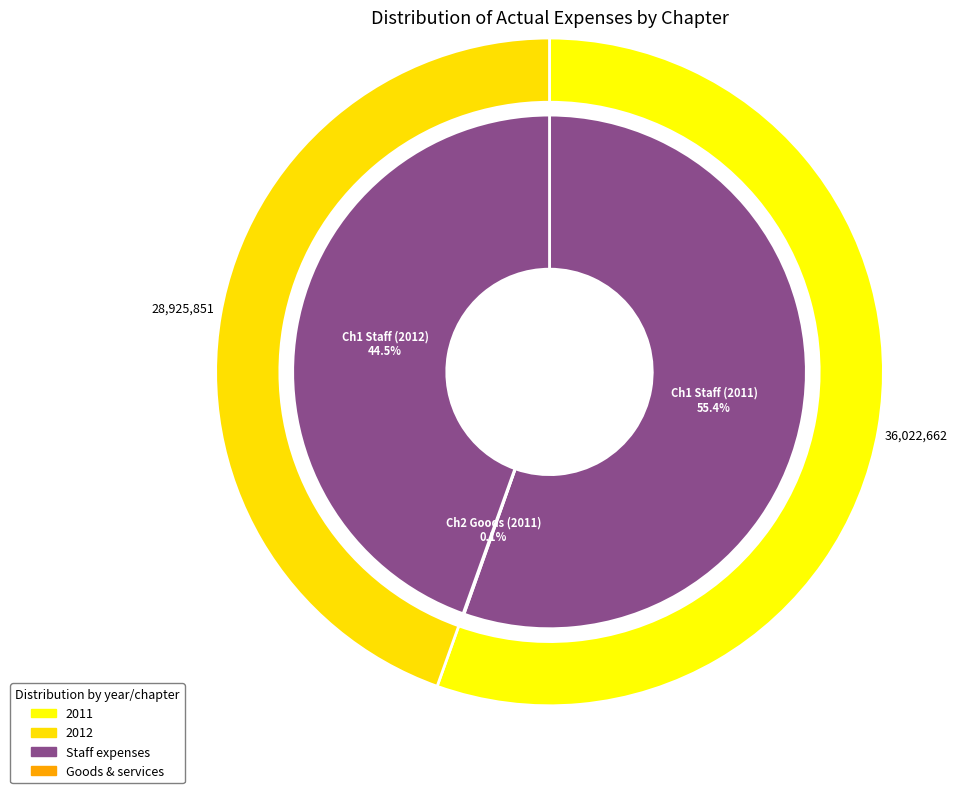

Which slice is the largest?

Staff expenses